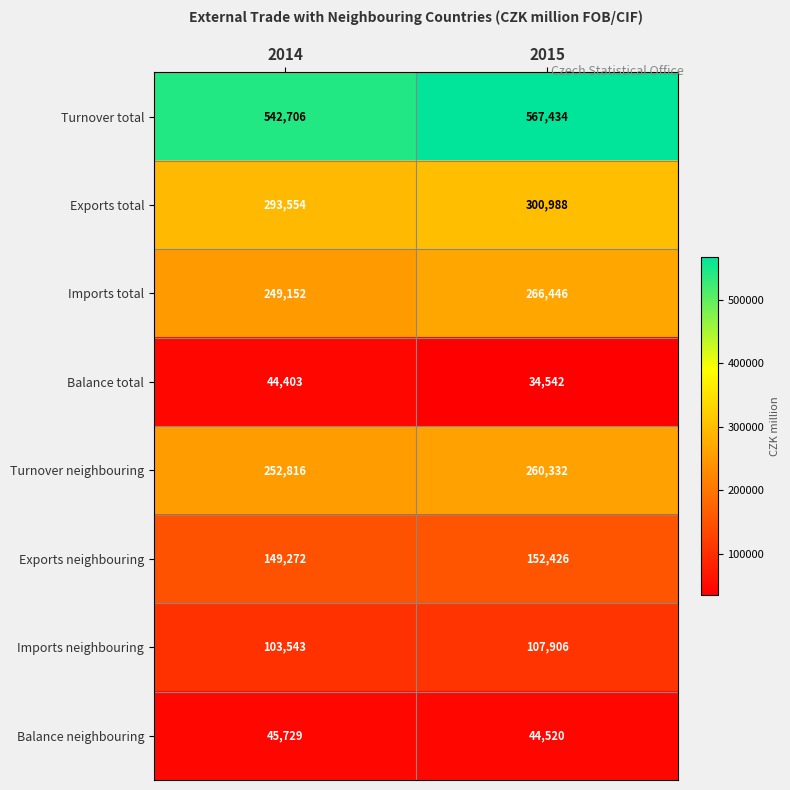

True or false: Imports neighbouring has a value of 140358 at 2015.

False